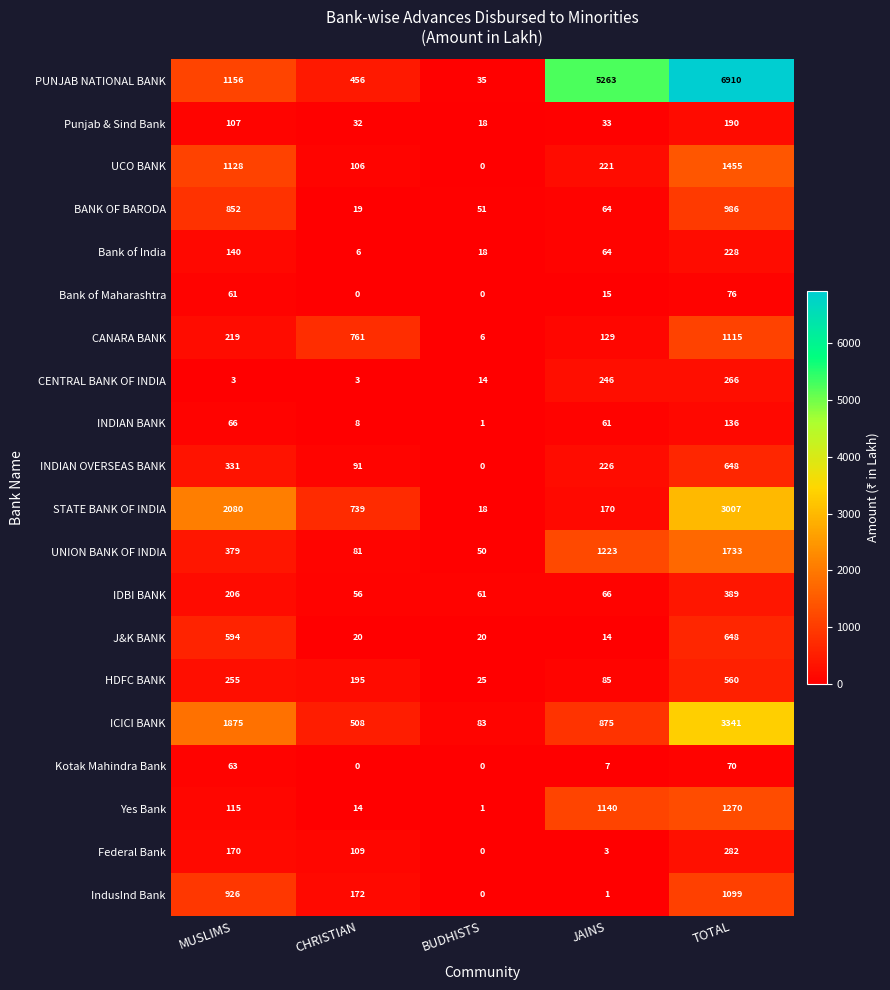

What is the sum of the Bank of India values at CHRISTIAN and JAINS?

70